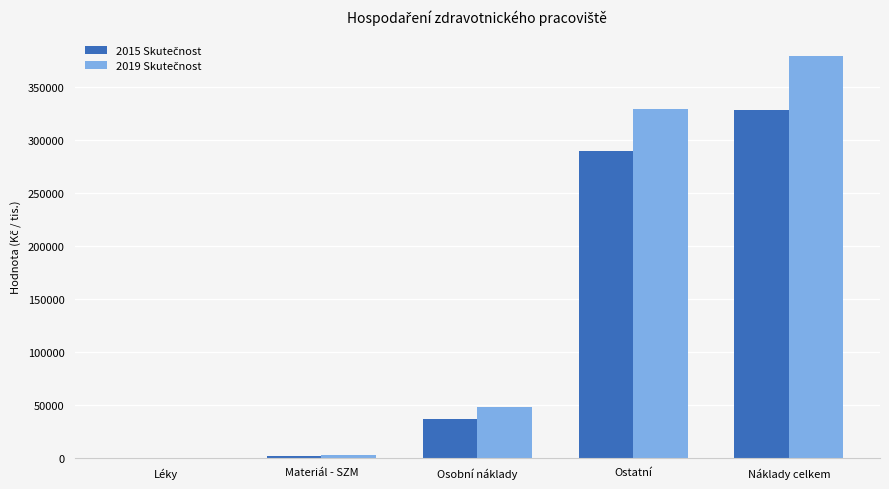

Which category has the highest value across all series?

Náklady celkem